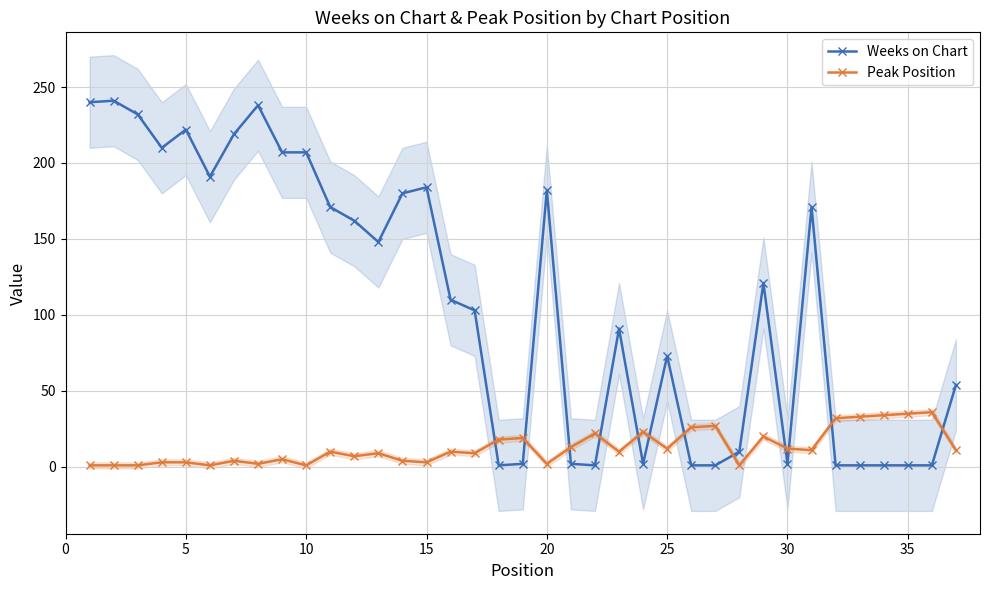

How many values in the Peak Position series exceed 10?

17